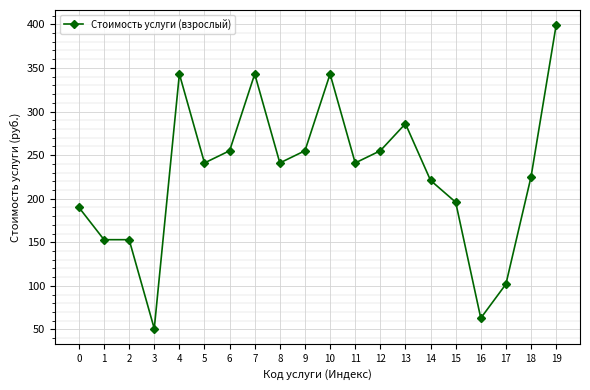

True or false: the data shows 352 at 15.

False